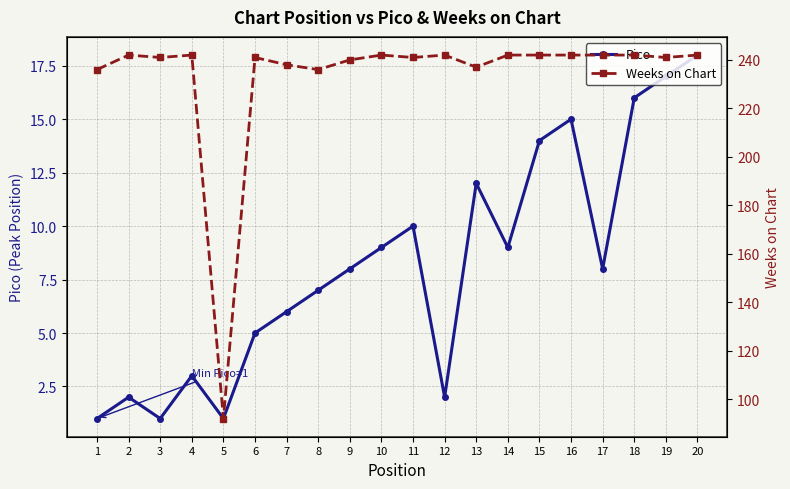

Which series changed the most between 16 and 18?

Pico